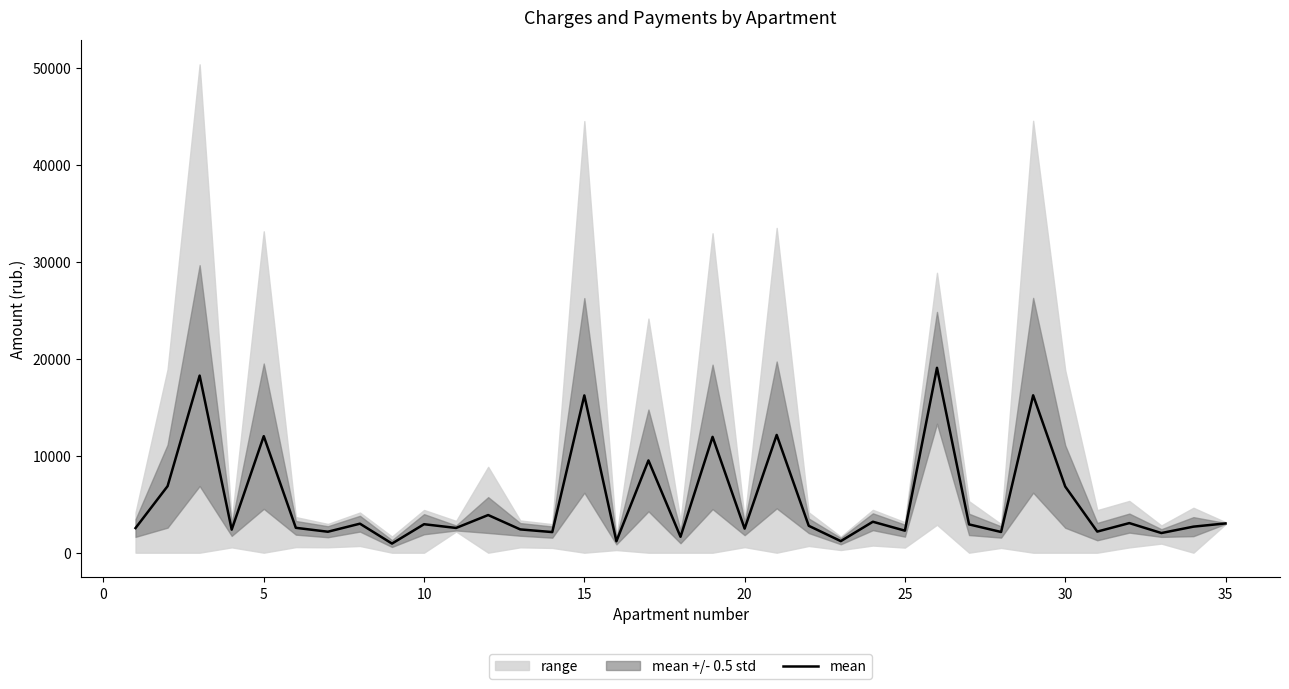

How many data points are above 2772?

18